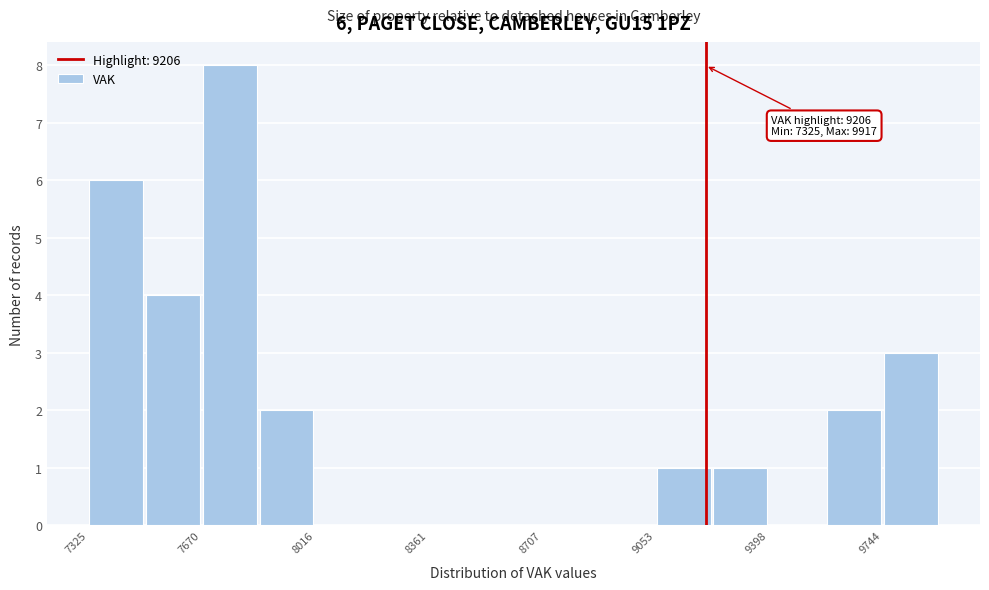

Around what value on the x-axis is the tallest bar? Give the approximate position of its centre, as read against the axis.

7750